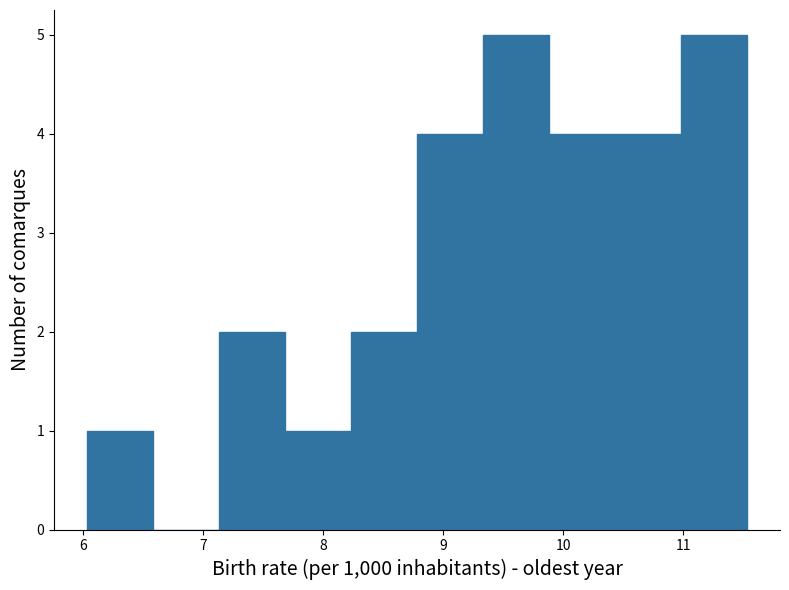

Reading left to right, transcribe this chart: for each bar, give the range it covers on the x-axis and its height. Neither the bar edges nor the heights are printed on the chart, so give them approximately, as read against the axes.

6.03 to 6.58: 1
6.58 to 7.13: 0
7.13 to 7.68: 2
7.68 to 8.23: 1
8.23 to 8.78: 2
8.78 to 9.33: 4
9.33 to 9.88: 5
9.88 to 10.43: 4
10.43 to 10.98: 4
10.98 to 11.53: 5